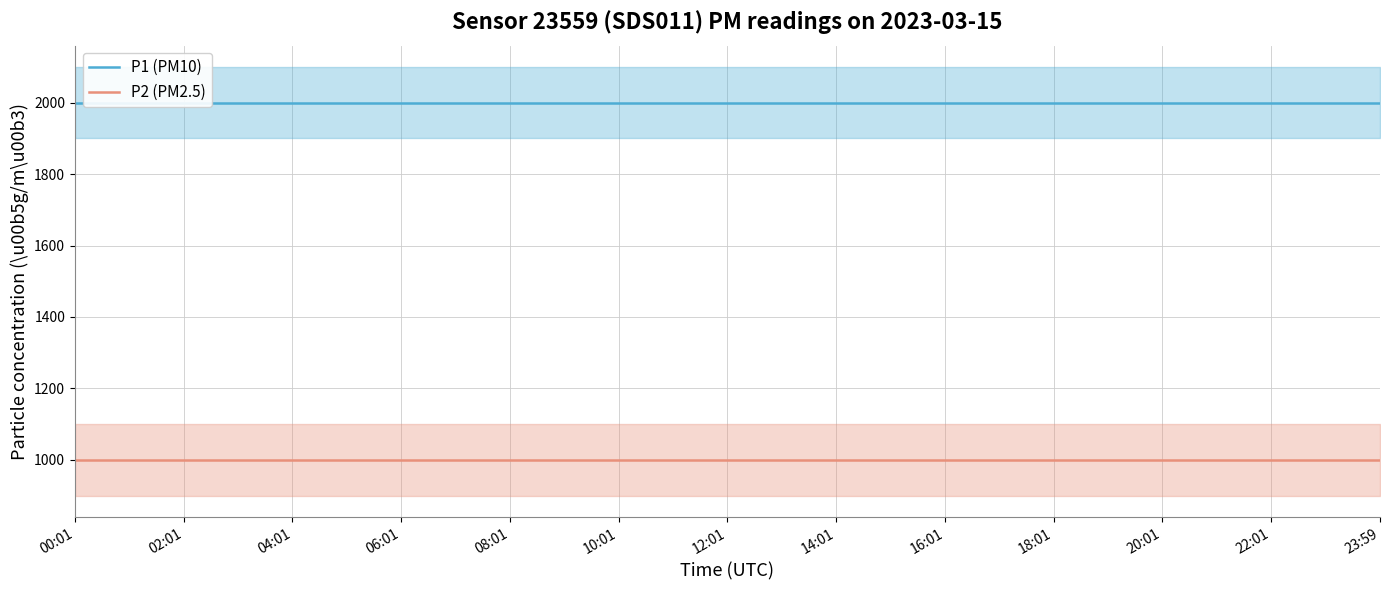

What is the difference between the highest and lowest values at 23:59?

1000.0